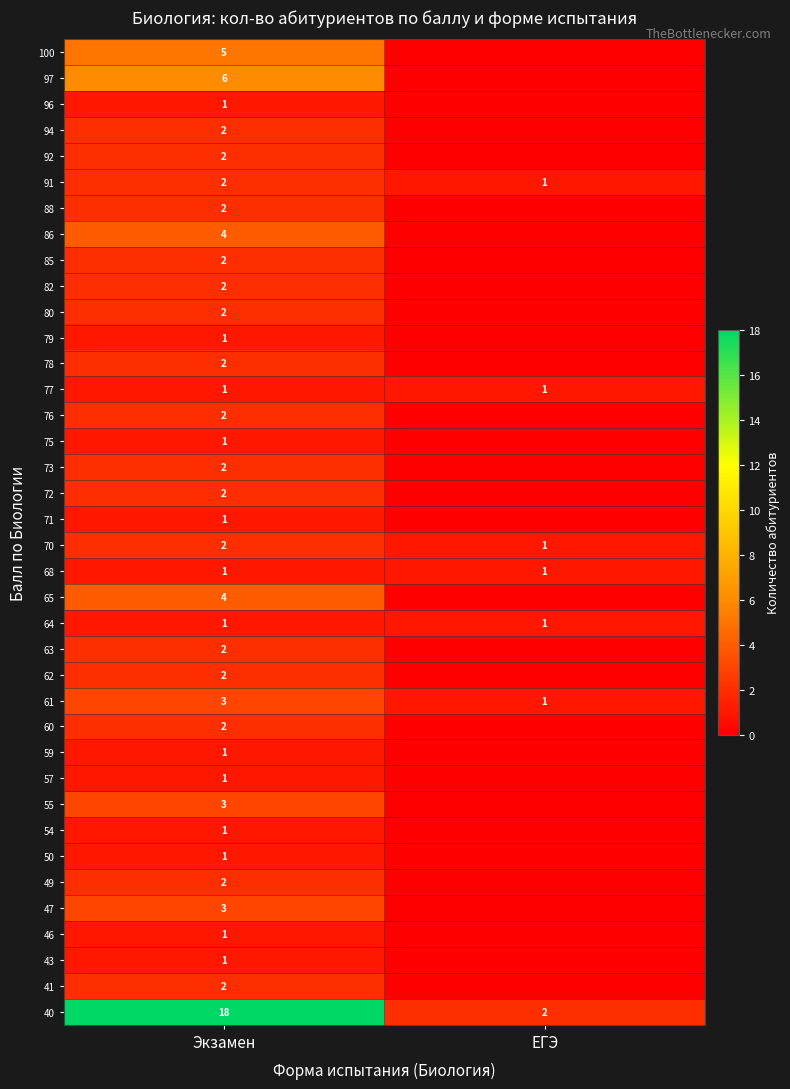

The value of 55 at Экзамен is 3. True or false?

True